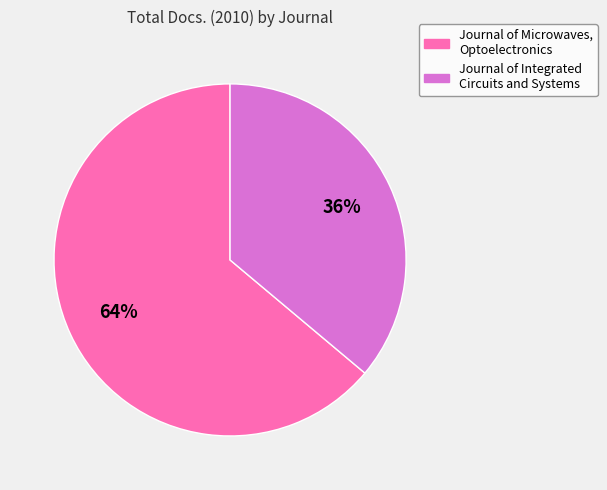

To the nearest percent, what is the difference between the largest and smallest slice percentages?

28%